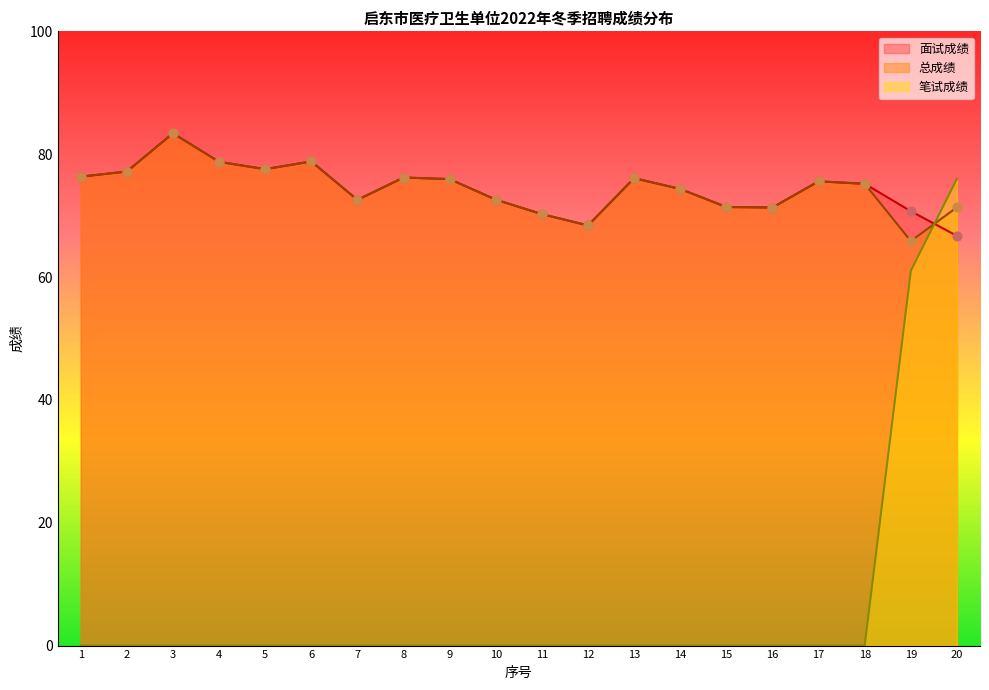

Is the value of 总成绩 at 10 greater than the value of 笔试成绩 at 14?

Yes